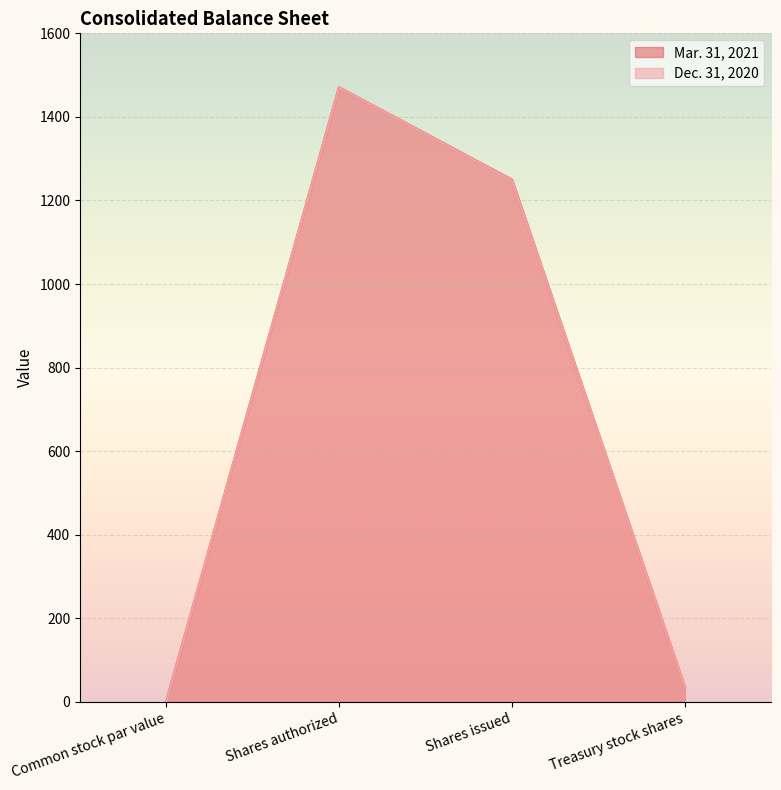

What position from the left is Shares authorized?

2